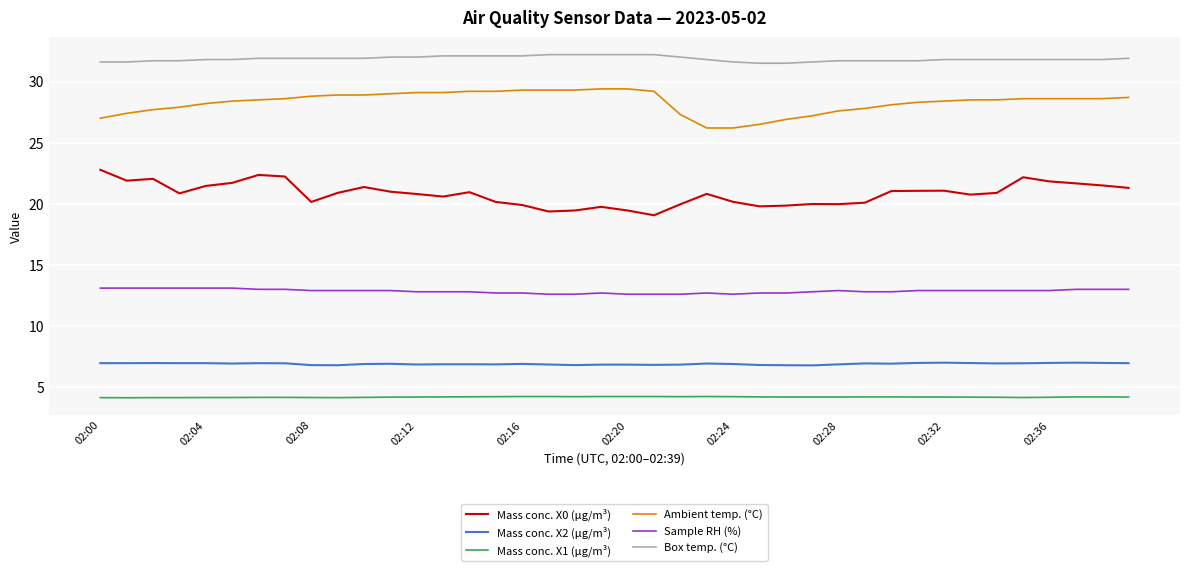

True or false: Box temp. (°C) and Mass conc. X1 (μg/m³) intersect in this chart.

False